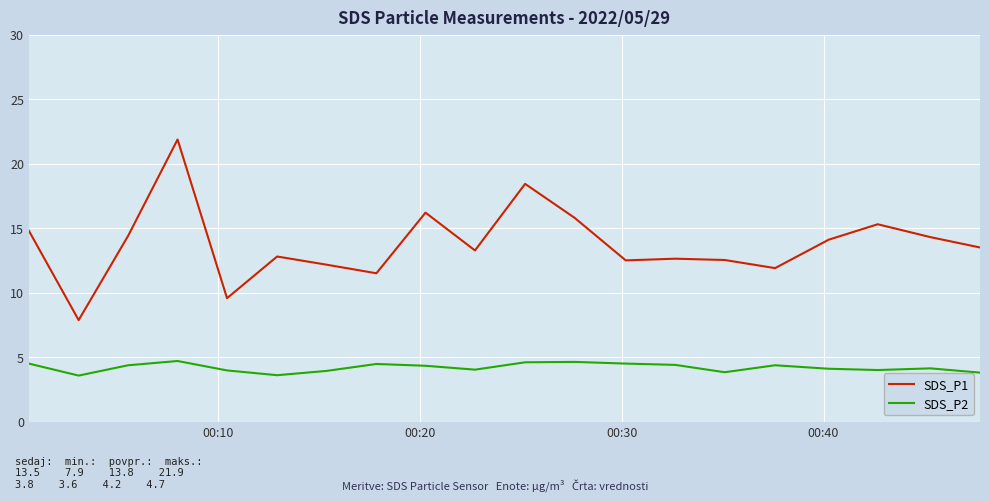

List the series in order of their peak value, lowest first.

SDS_P2, SDS_P1